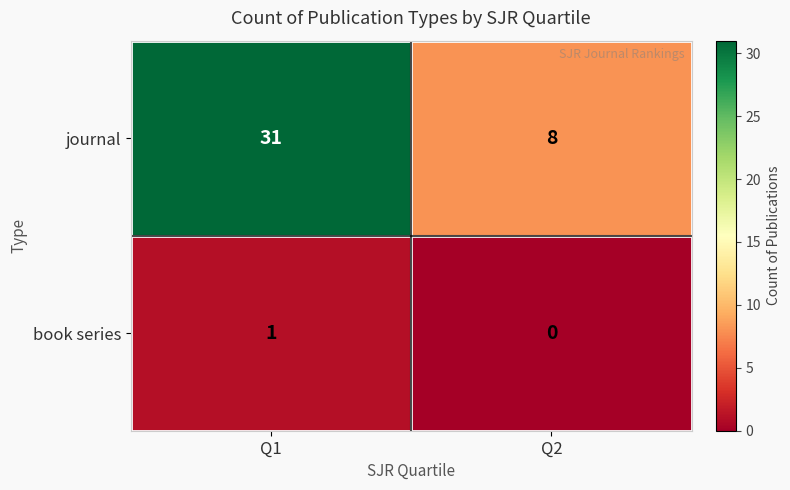

What is the sum of the journal values at Q1 and Q2?

39